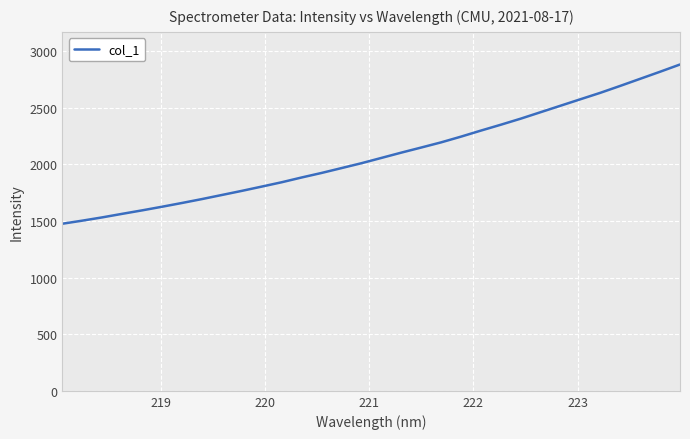

What is the difference between the maximum and minimum values?

1405.1